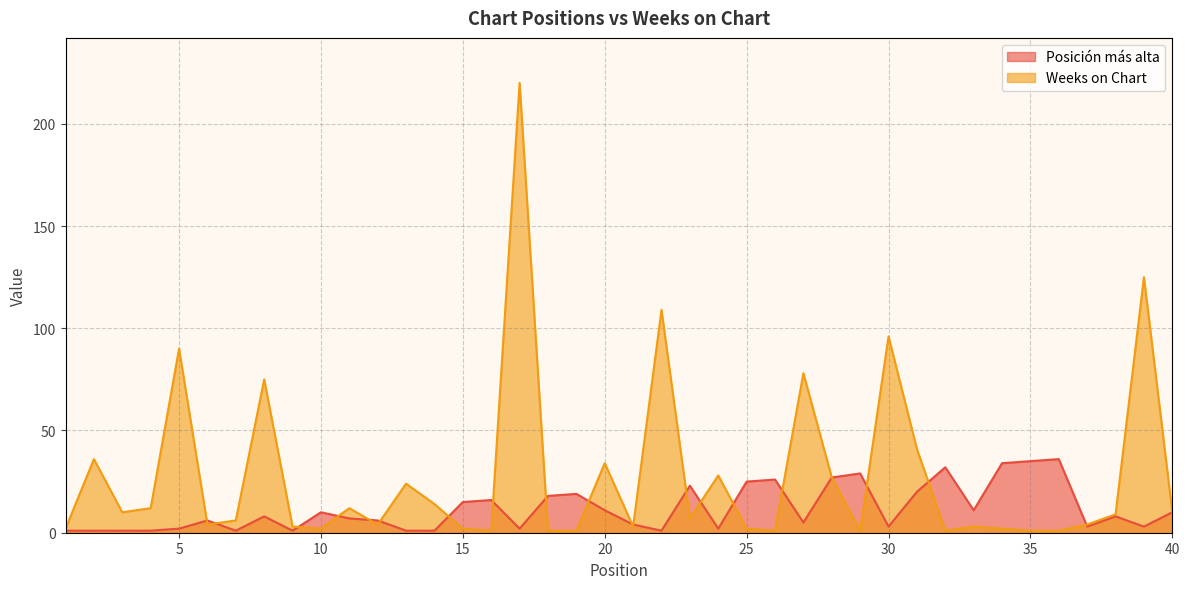

True or false: Posición más alta has a value of 7 at 10.

False